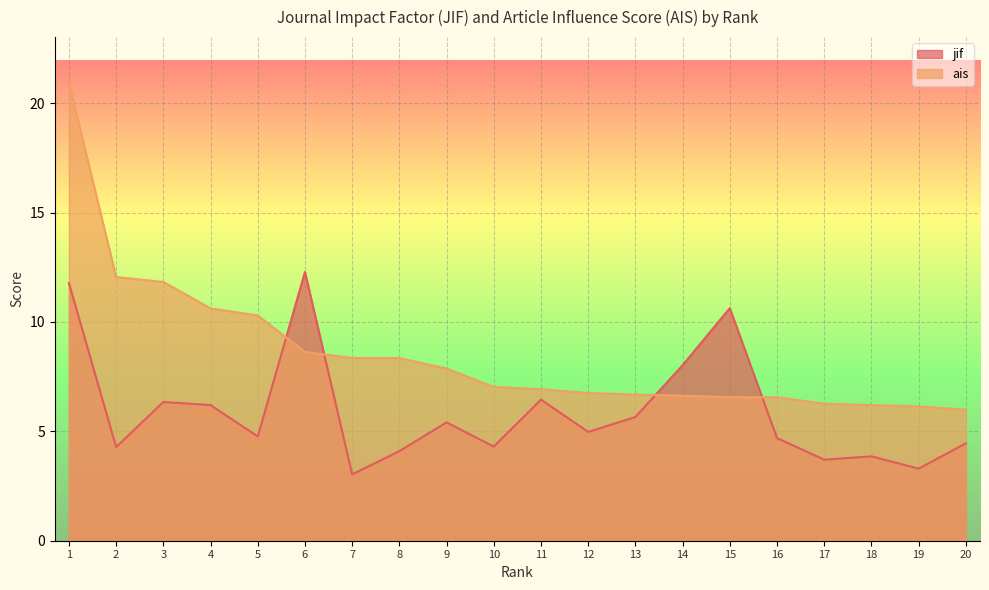

The value of jif at 11 is 10.0. True or false?

False